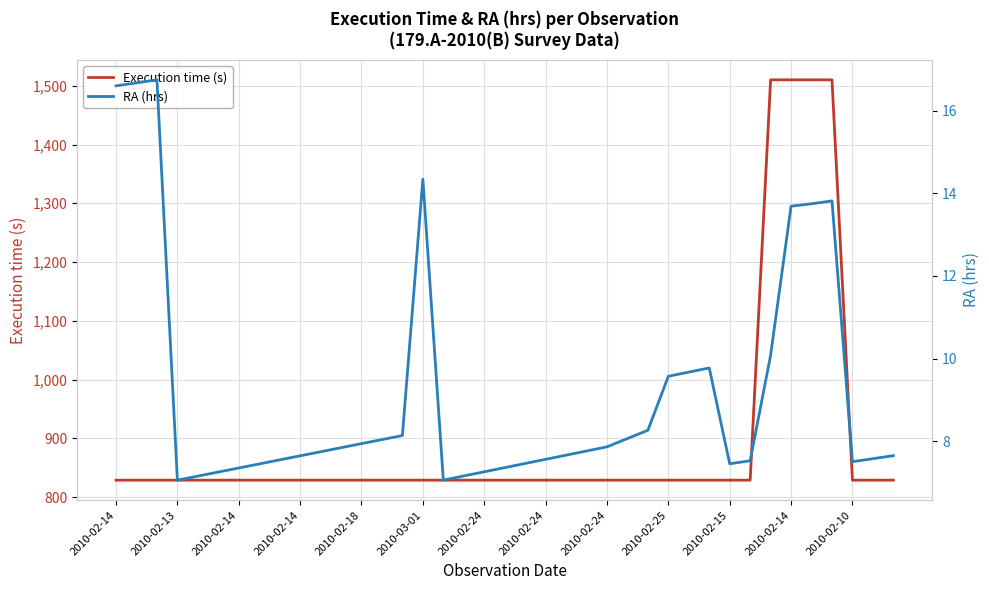

True or false: Execution time (s) and RA (hrs) cross at least once.

False